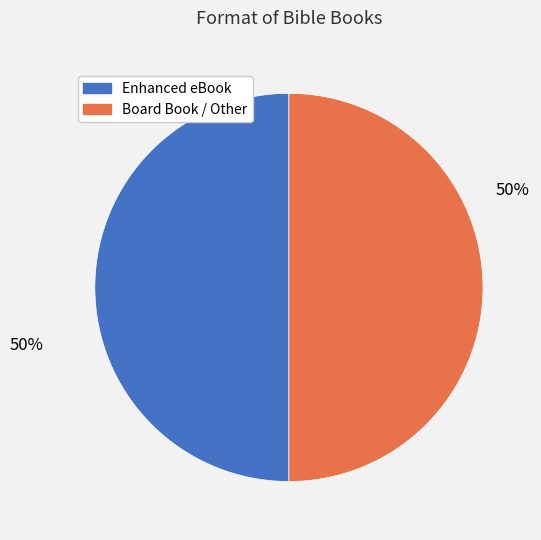

To the nearest percent, what is the average slice percentage?

50%